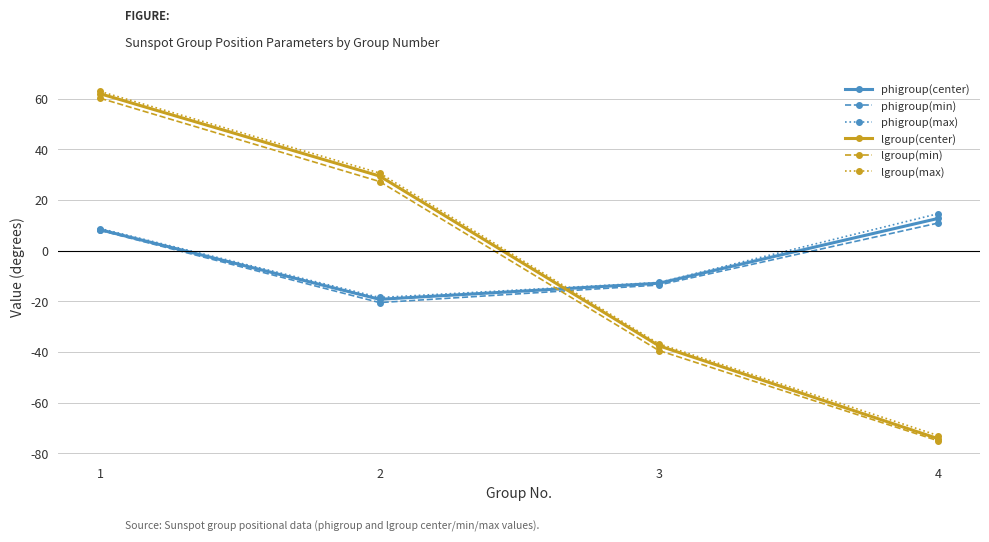

Reading right to left, what are all the values shown in this chart?

phigroup(center): 12.7	-12.9	-19.2	8.2
phigroup(min): 10.9	-13.6	-20.5	7.9
phigroup(max): 14.6	-12.6	-18.5	8.7
lgroup(center): -74.3	-37.6	29.4	61.9
lgroup(min): -75.1	-39.5	27.3	60.1
lgroup(max): -73.0	-36.8	30.6	62.8